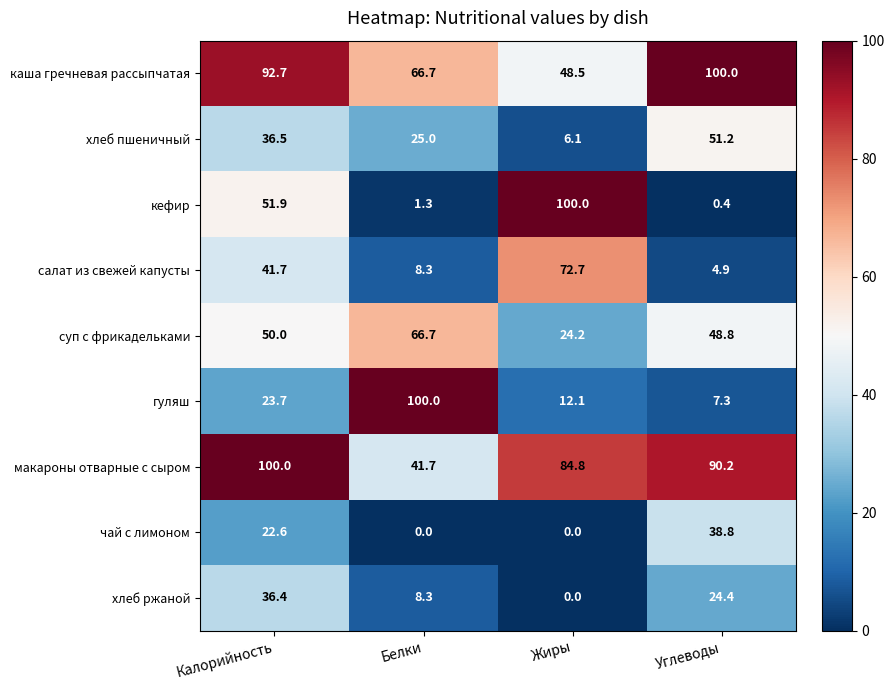

How many data points does each series have?

4